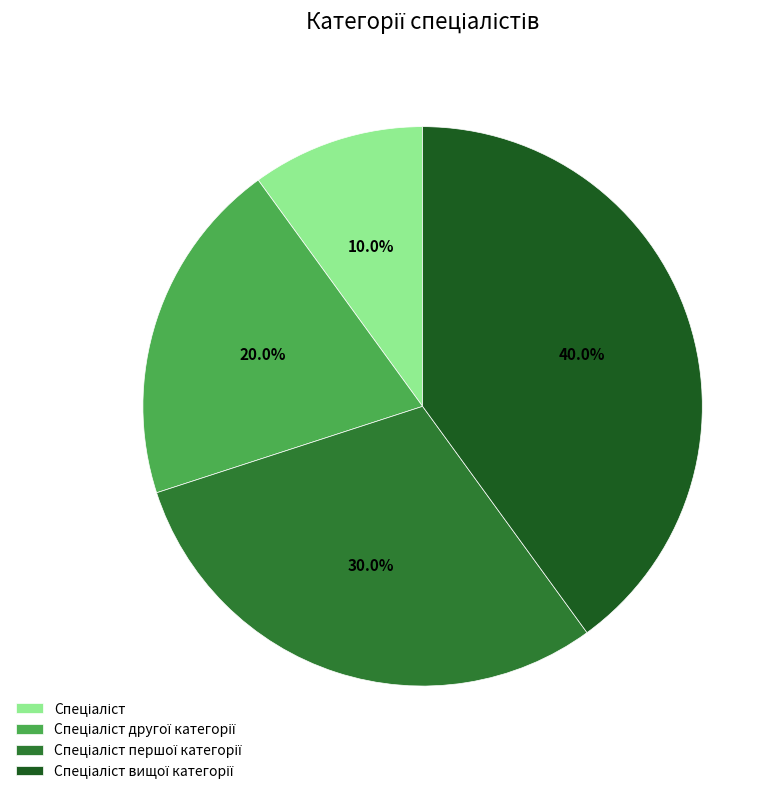

Does any single category account for the majority?

No